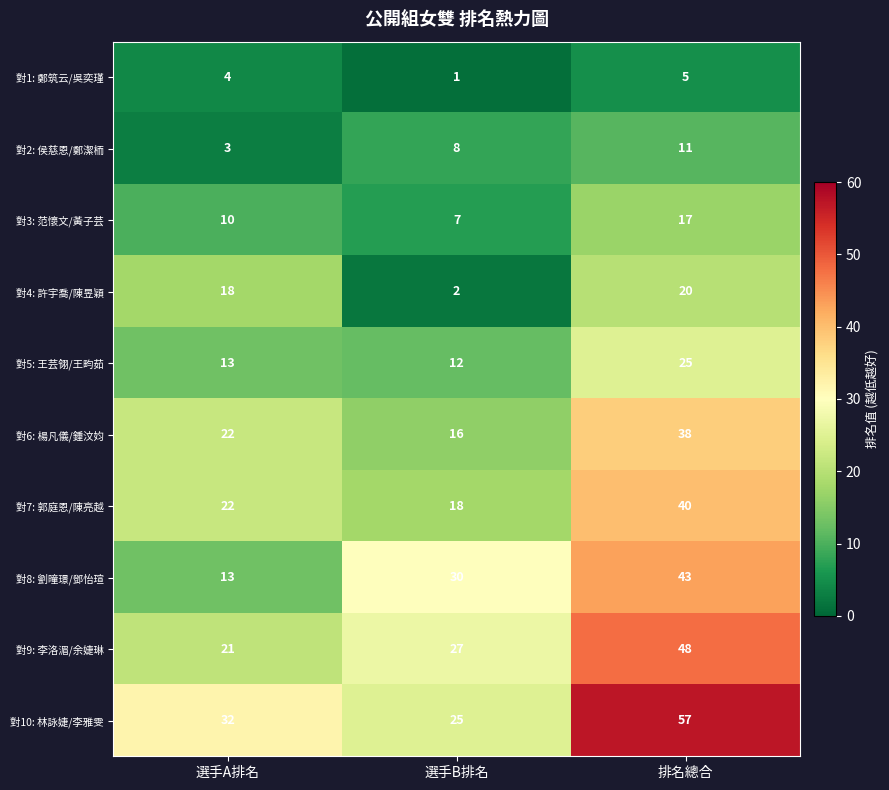

Reading right to left, list all the values displayed in this chart.

對1: 鄭筑云/吳奕瑾: 排名總合=5	選手B排名=1	選手A排名=4
對2: 侯慈恩/鄭潔栭: 排名總合=11	選手B排名=8	選手A排名=3
對3: 范懷文/黃子芸: 排名總合=17	選手B排名=7	選手A排名=10
對4: 許宇喬/陳昱穎: 排名總合=20	選手B排名=2	選手A排名=18
對5: 王芸翎/王畇茹: 排名總合=25	選手B排名=12	選手A排名=13
對6: 楊凡儀/鍾汶㚬: 排名總合=38	選手B排名=16	選手A排名=22
對7: 郭庭恩/陳亮越: 排名總合=40	選手B排名=18	選手A排名=22
對8: 劉曈璟/鄧怡瑄: 排名總合=43	選手B排名=30	選手A排名=13
對9: 李洛湄/余婕琳: 排名總合=48	選手B排名=27	選手A排名=21
對10: 林詠婕/李雅雯: 排名總合=57	選手B排名=25	選手A排名=32